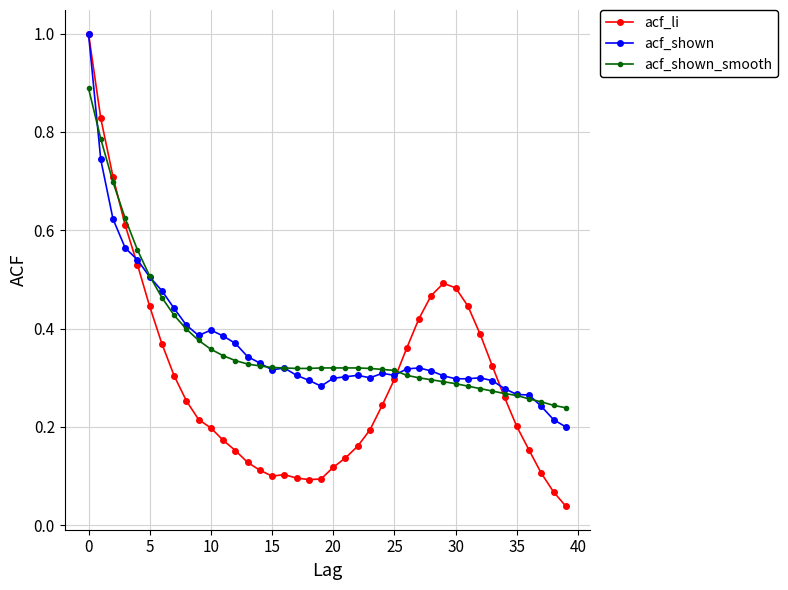

What is the maximum value shown in the chart?

1.0